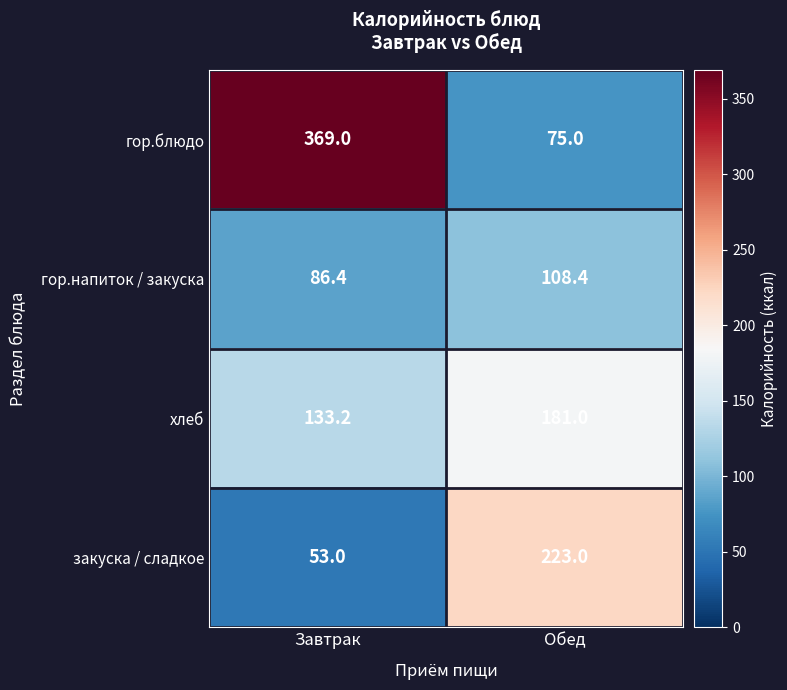

What is the difference between the maximum and minimum values in the хлеб series?

47.8